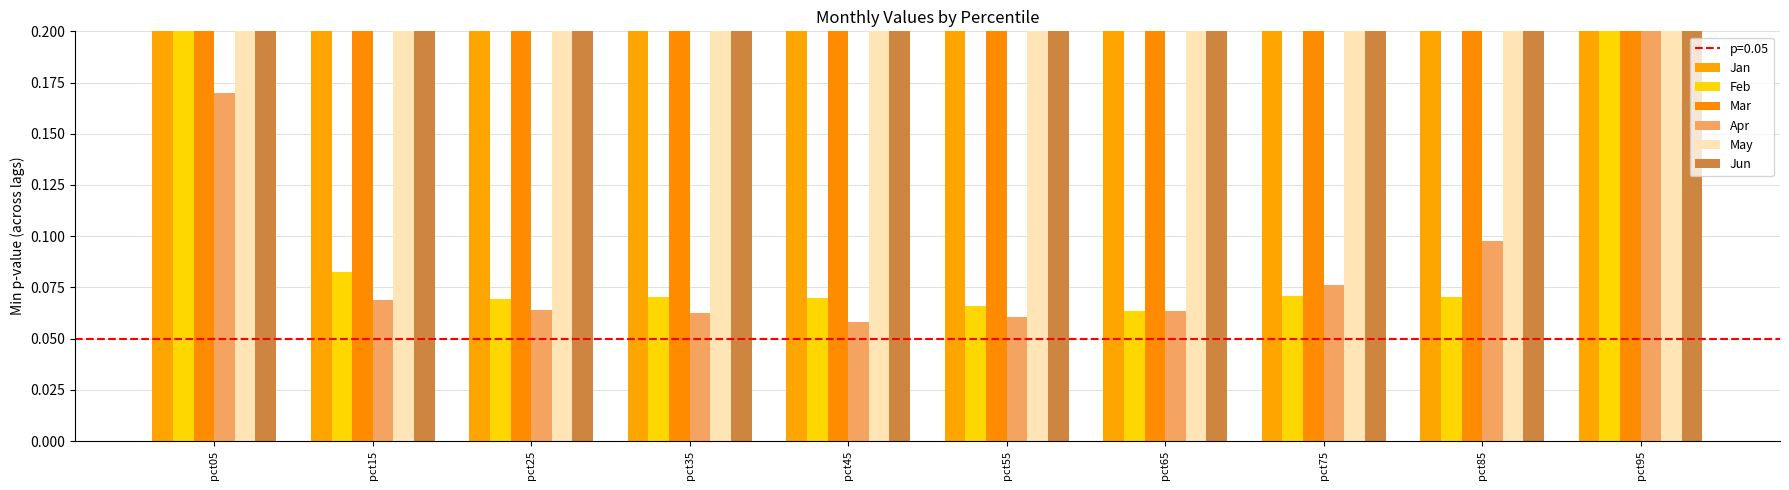

Reading right to left, list all the values displayed in this chart.

Jan: 0.5	0.3	0.3	0.3	0.3	0.3	0.3	0.3	0.3	1.0
Feb: 0.2	0.1	0.1	0.1	0.1	0.1	0.1	0.1	0.1	0.3
Mar: 0.6	0.3	0.3	0.3	0.3	0.3	0.3	0.2	0.3	0.9
Apr: 0.2	0.1	0.1	0.1	0.1	0.1	0.1	0.1	0.1	0.2
May: 0.8	0.3	0.3	0.3	0.3	0.2	0.2	0.2	0.2	0.9
Jun: 0.7	0.4	0.4	0.4	0.4	0.3	0.3	0.3	0.4	0.7